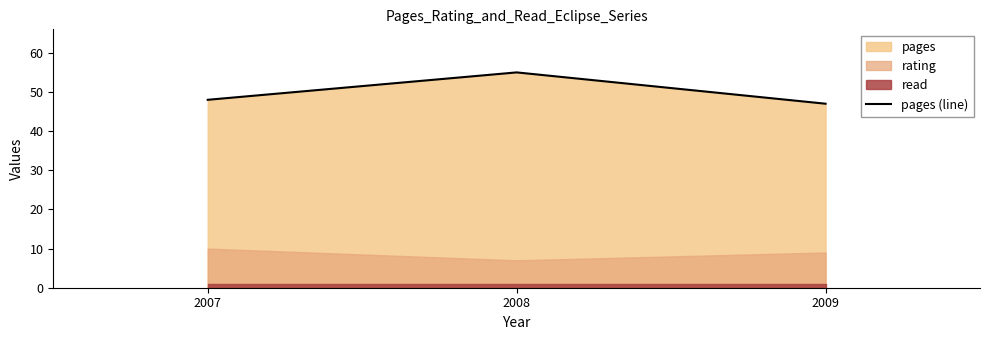

Does the chart have visible grid lines?

No